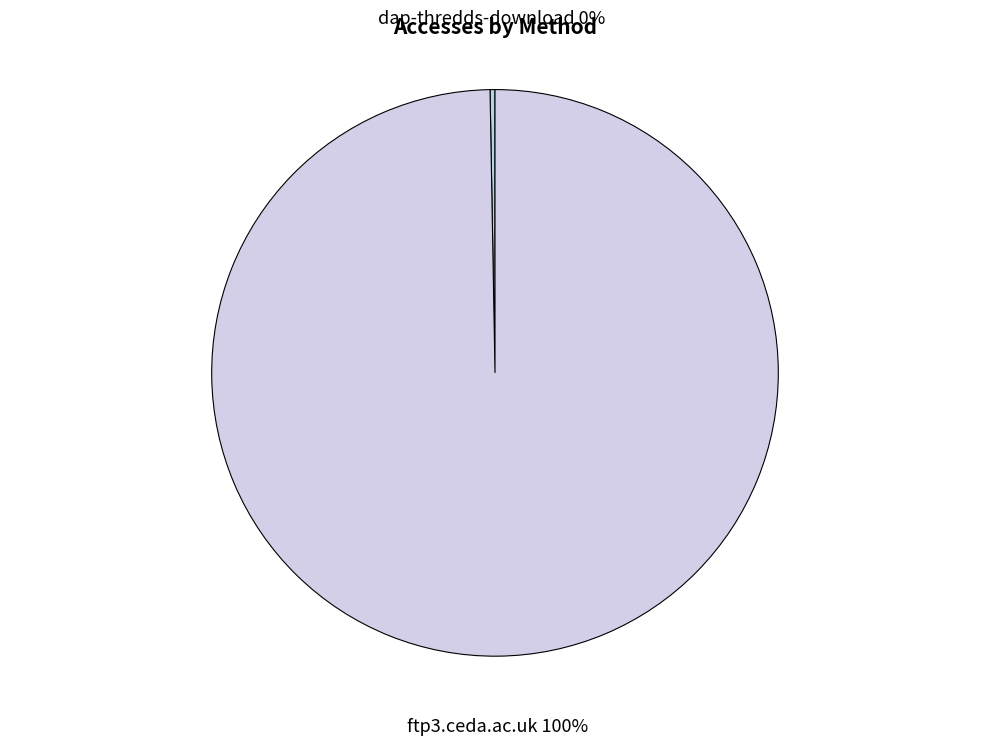

Is it true that ftp3.ceda.ac.uk is 100% of the pie?

True